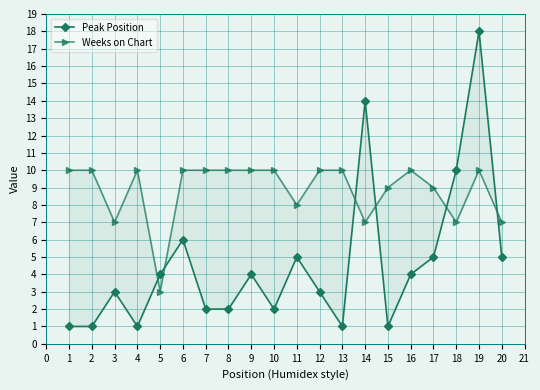

Reading left to right, transcribe all the data shown in this chart.

Peak Position: 1	1	3	1	4	6	2	2	4	2	5	3	1	14	1	4	5	10	18	5
Weeks on Chart: 10	10	7	10	3	10	10	10	10	10	8	10	10	7	9	10	9	7	10	7